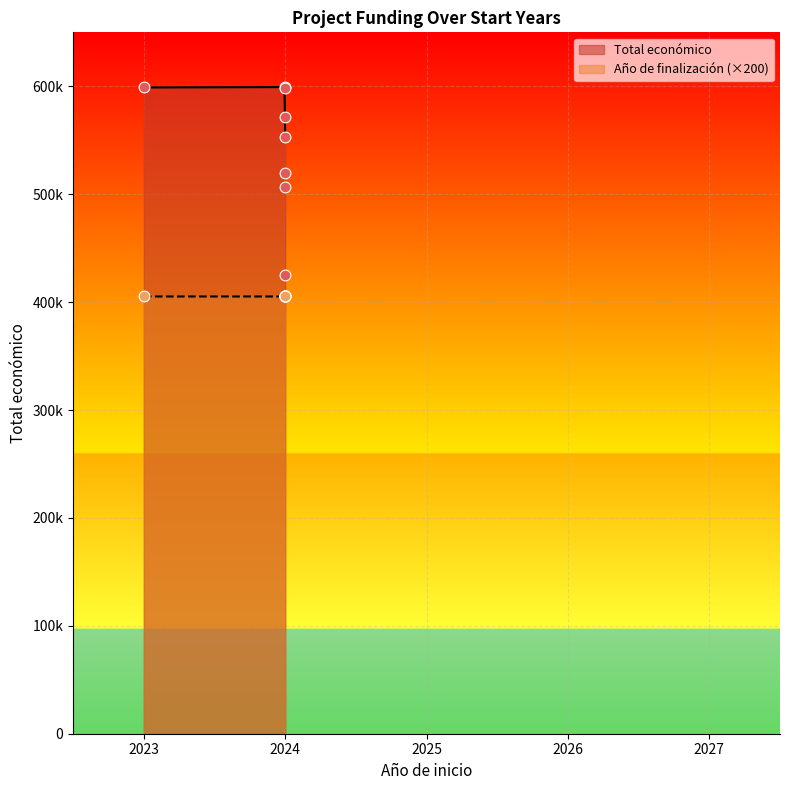

What are all the series names shown in the legend?

Total económico, Año de finalización